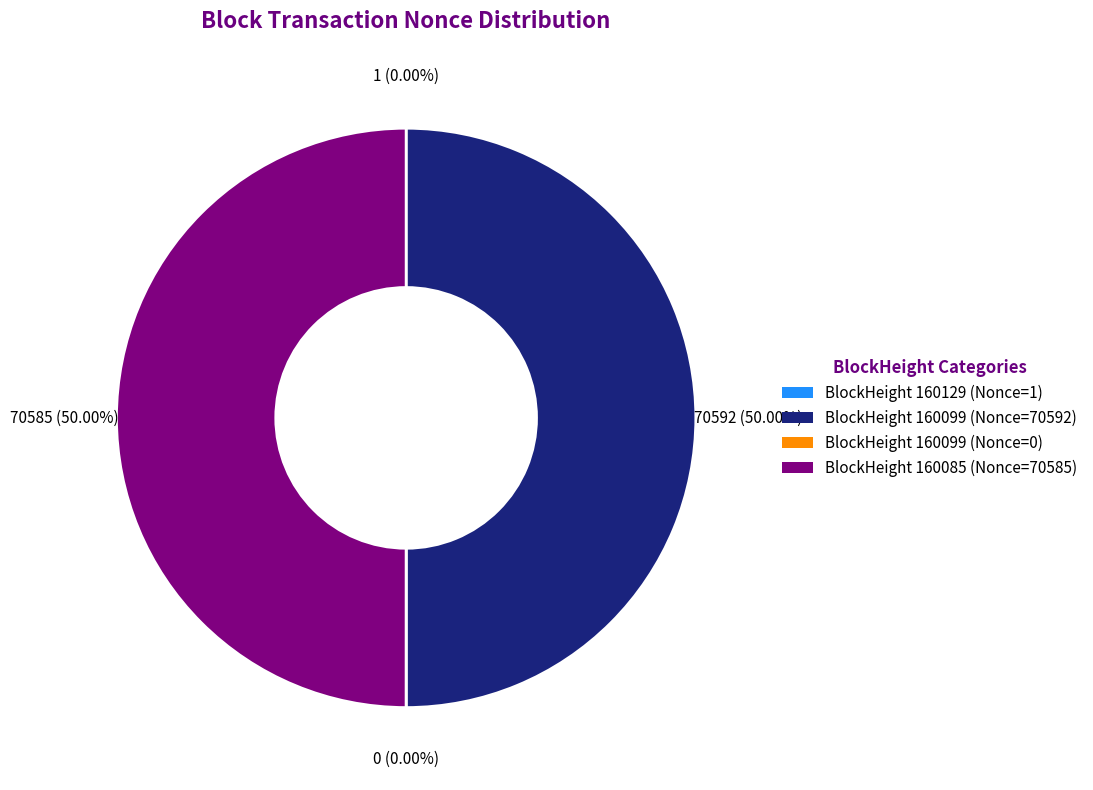

How many segments does this pie chart have?

4